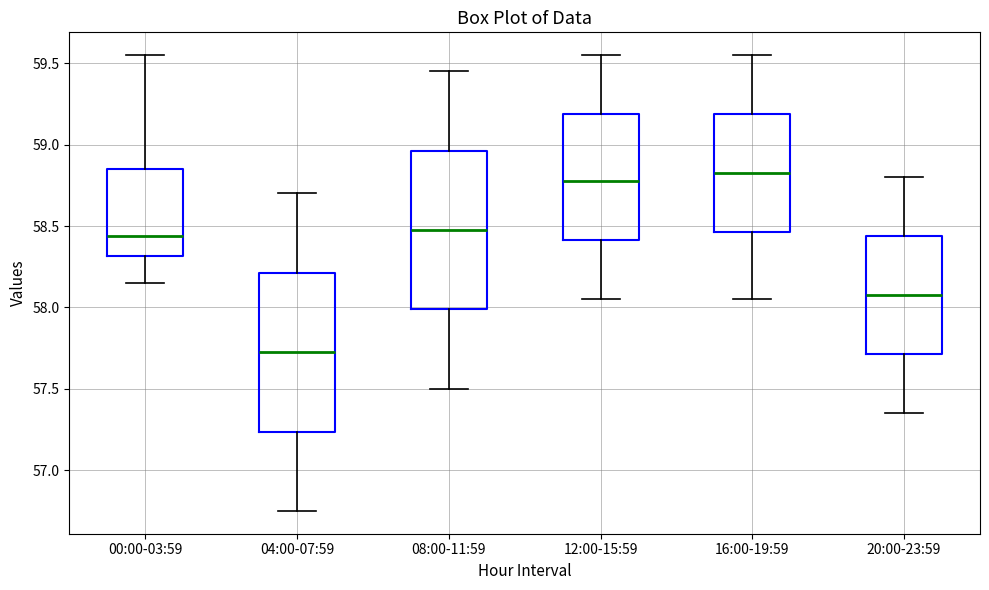

Which box has the lowest median line?

04:00-07:59